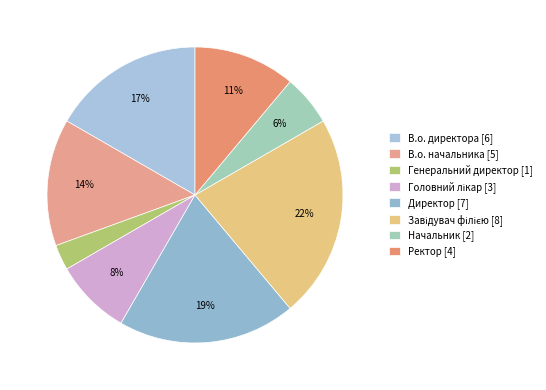

Combined, do Ректор and Завідувач філією account for over 50%?

No